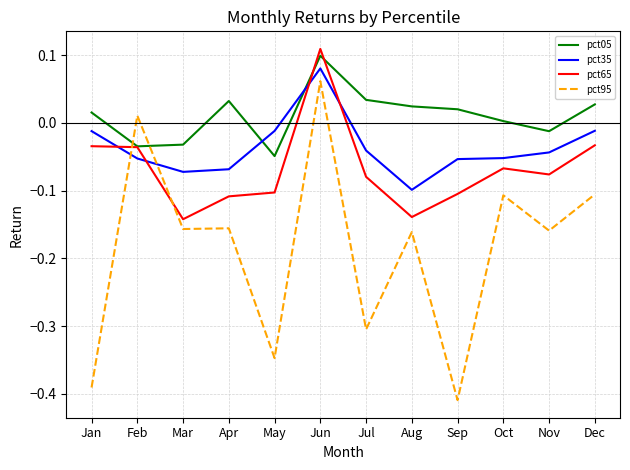

What is the total value across all series at May?

-0.5